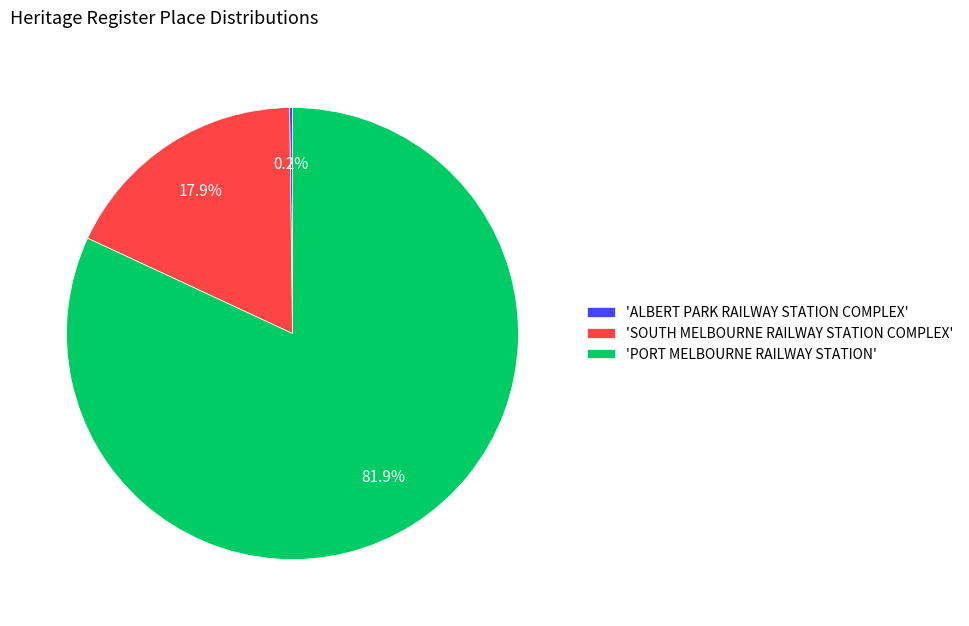

How much of the chart is everything except 'SOUTH MELBOURNE RAILWAY STATION COMPLEX'?

82.1%